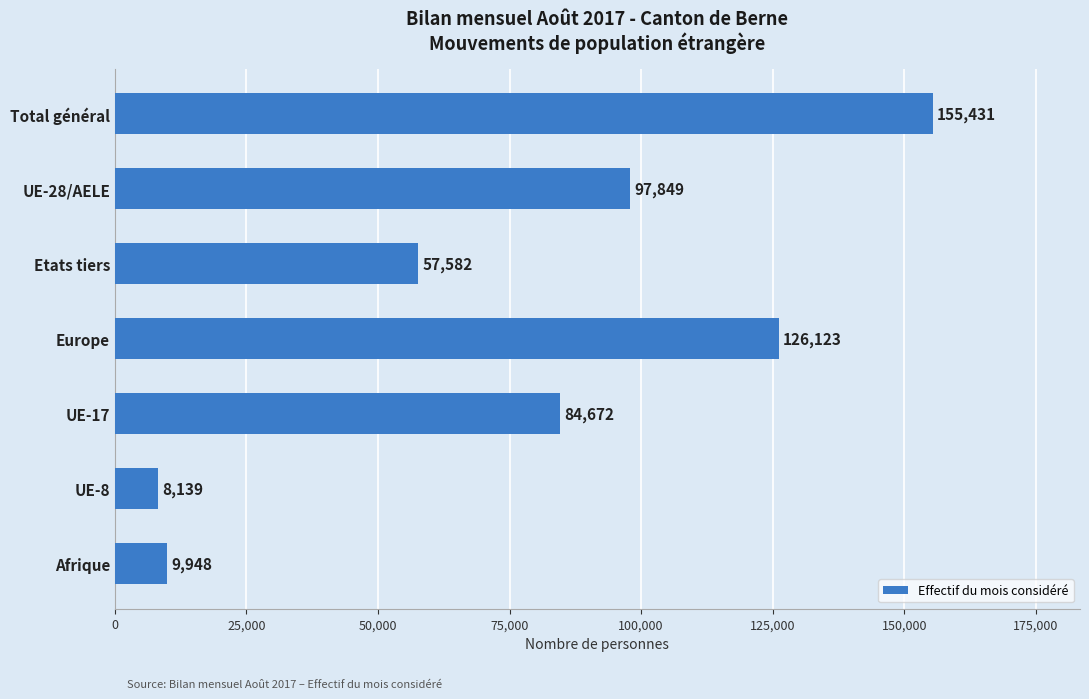

How many data points are less than 84672?

3